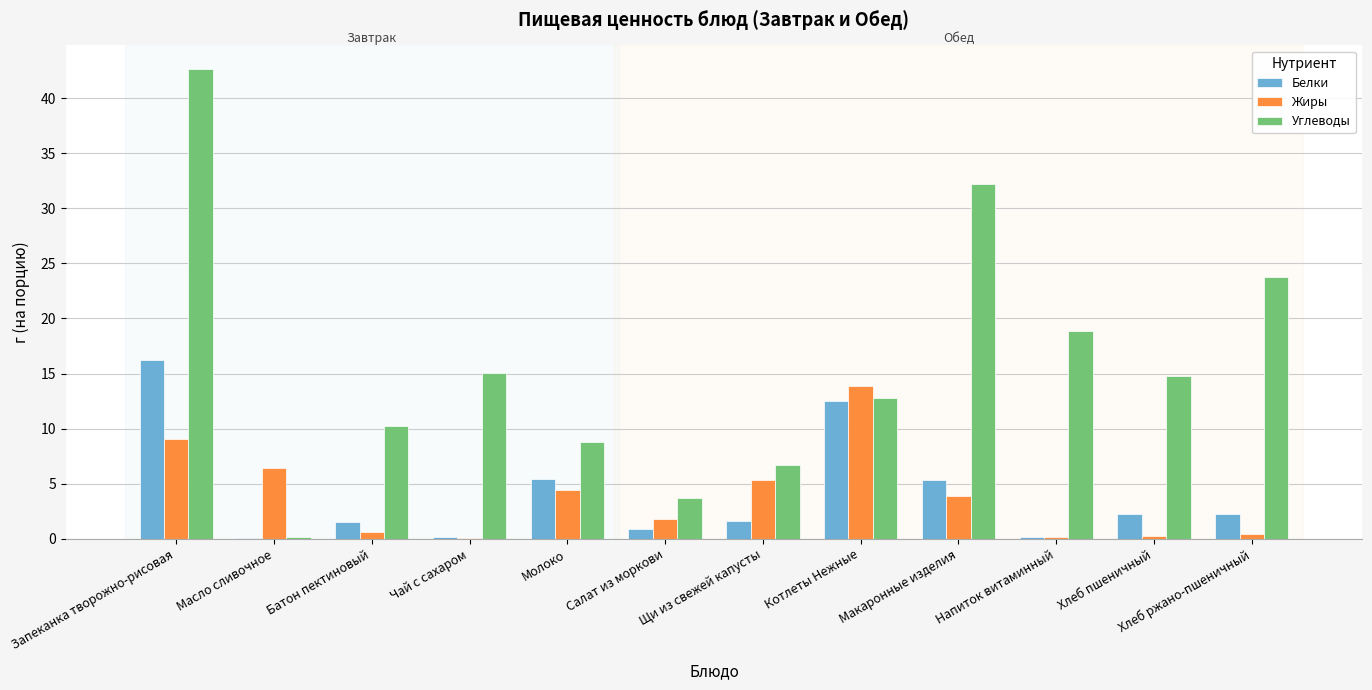

Where does the Жиры series first go above 3?

Запеканка творожно-рисовая